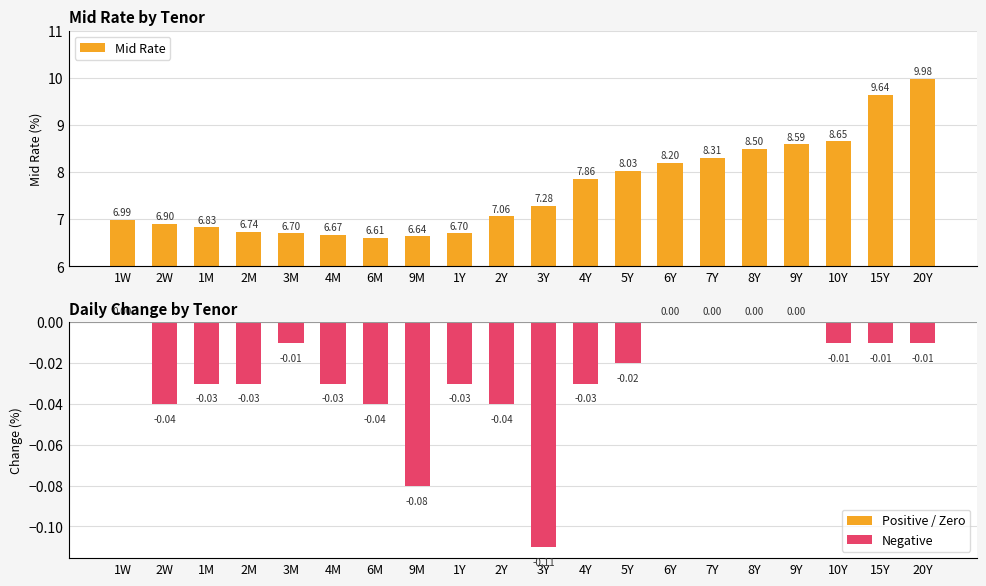

Rank the series by their maximum value, from highest to lowest.

Mid Rate, Change